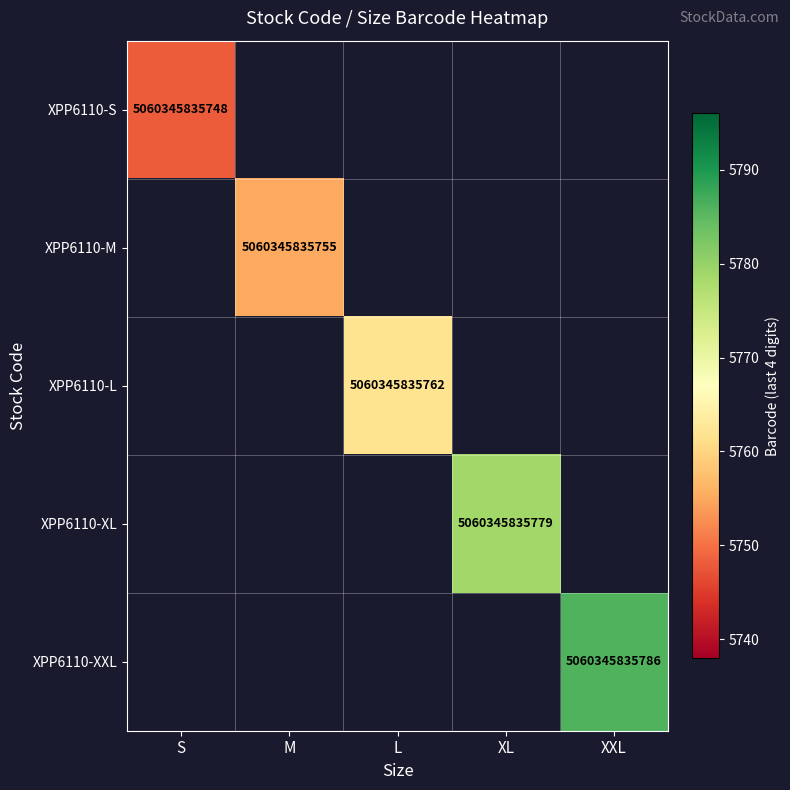

The value of XPP6110-L at L is 2119265934731. True or false?

False